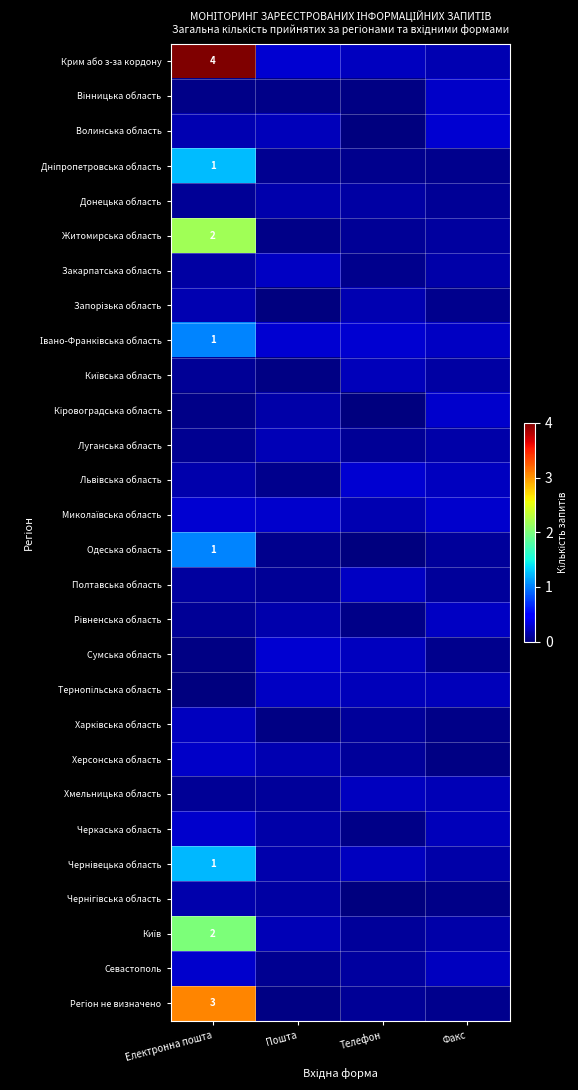

Which series has the largest total across all categories?

Крим або з-за кордону